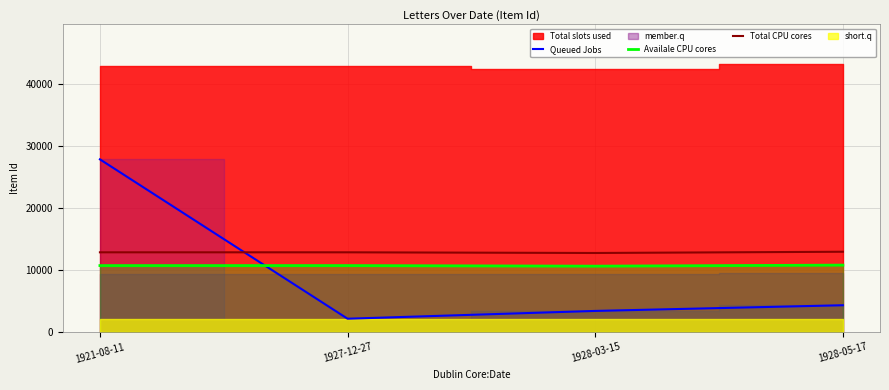

After their last crossing, which series has the higher values: Total CPU cores or Queued Jobs?

Total CPU cores